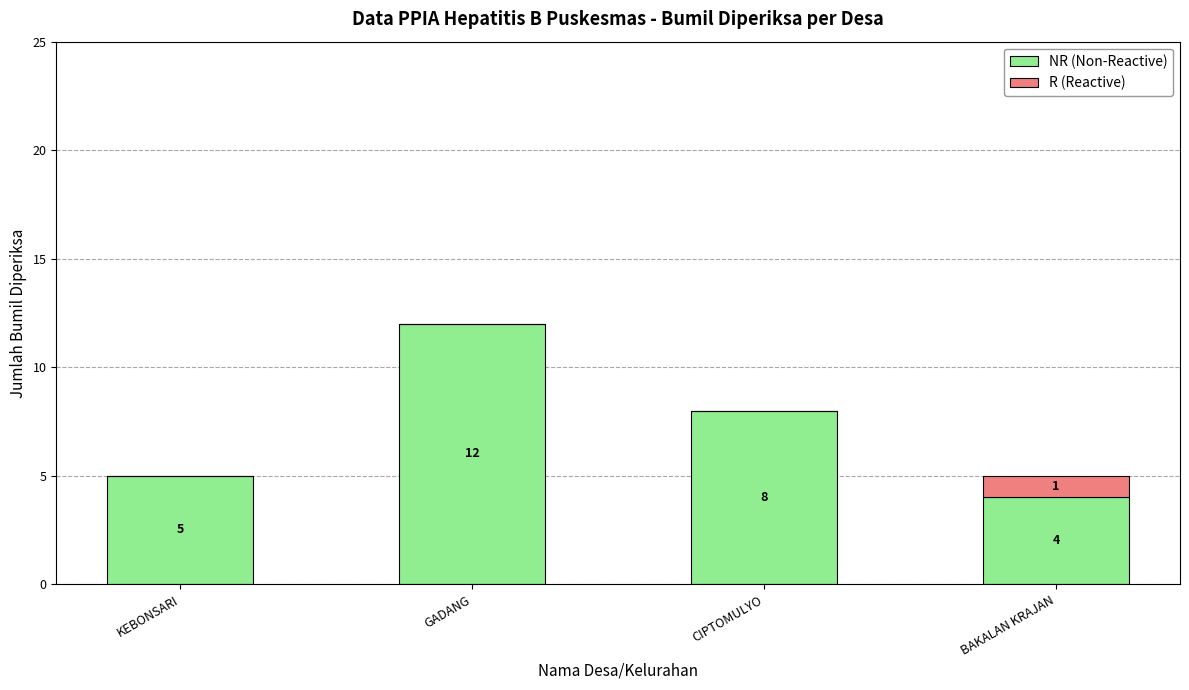

True or false: NR (Non-Reactive) has a value of 13 at CIPTOMULYO.

False